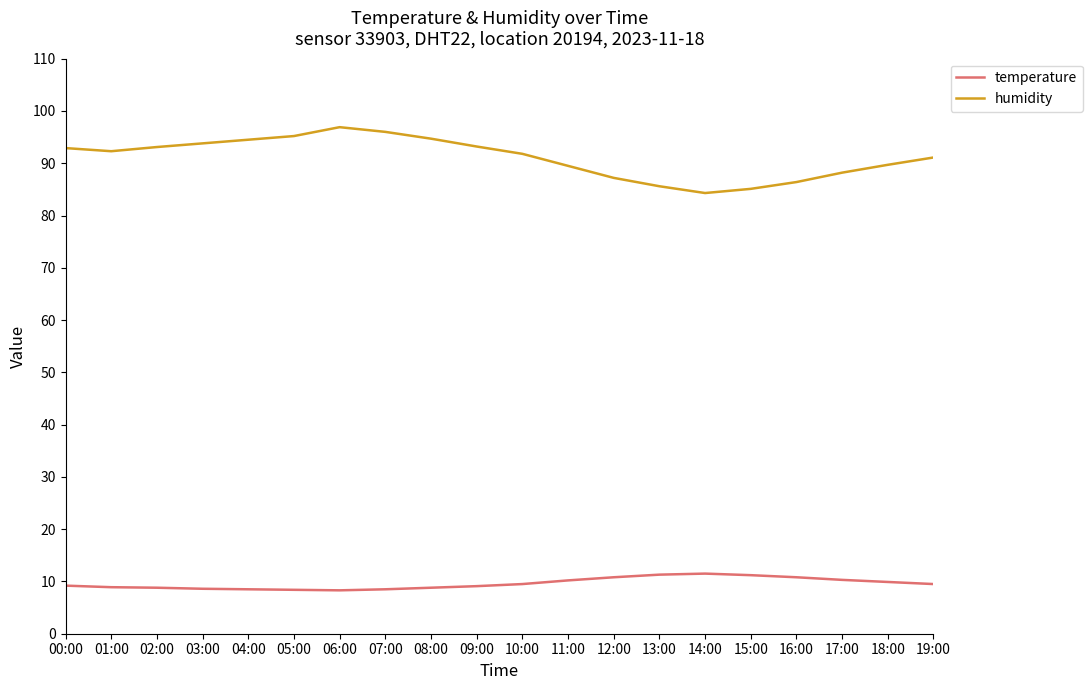

What is the greatest value displayed?

96.9